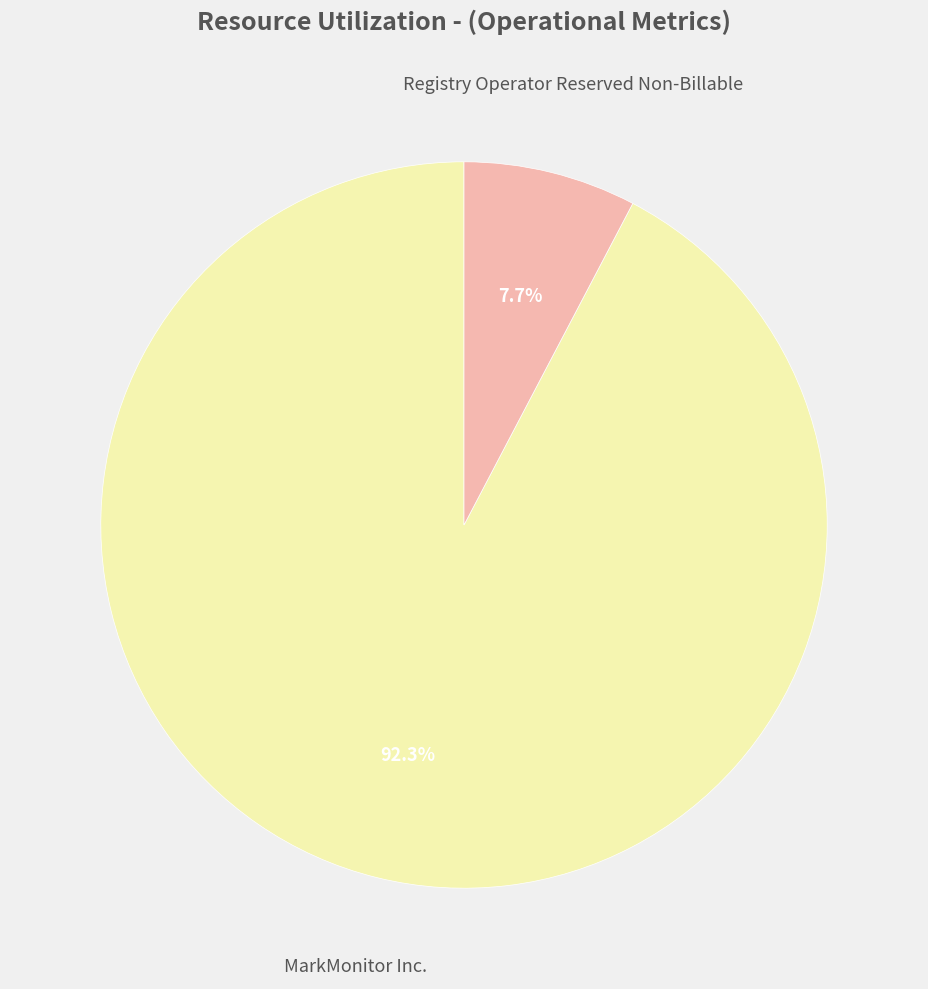

Is there a majority slice in this chart?

Yes